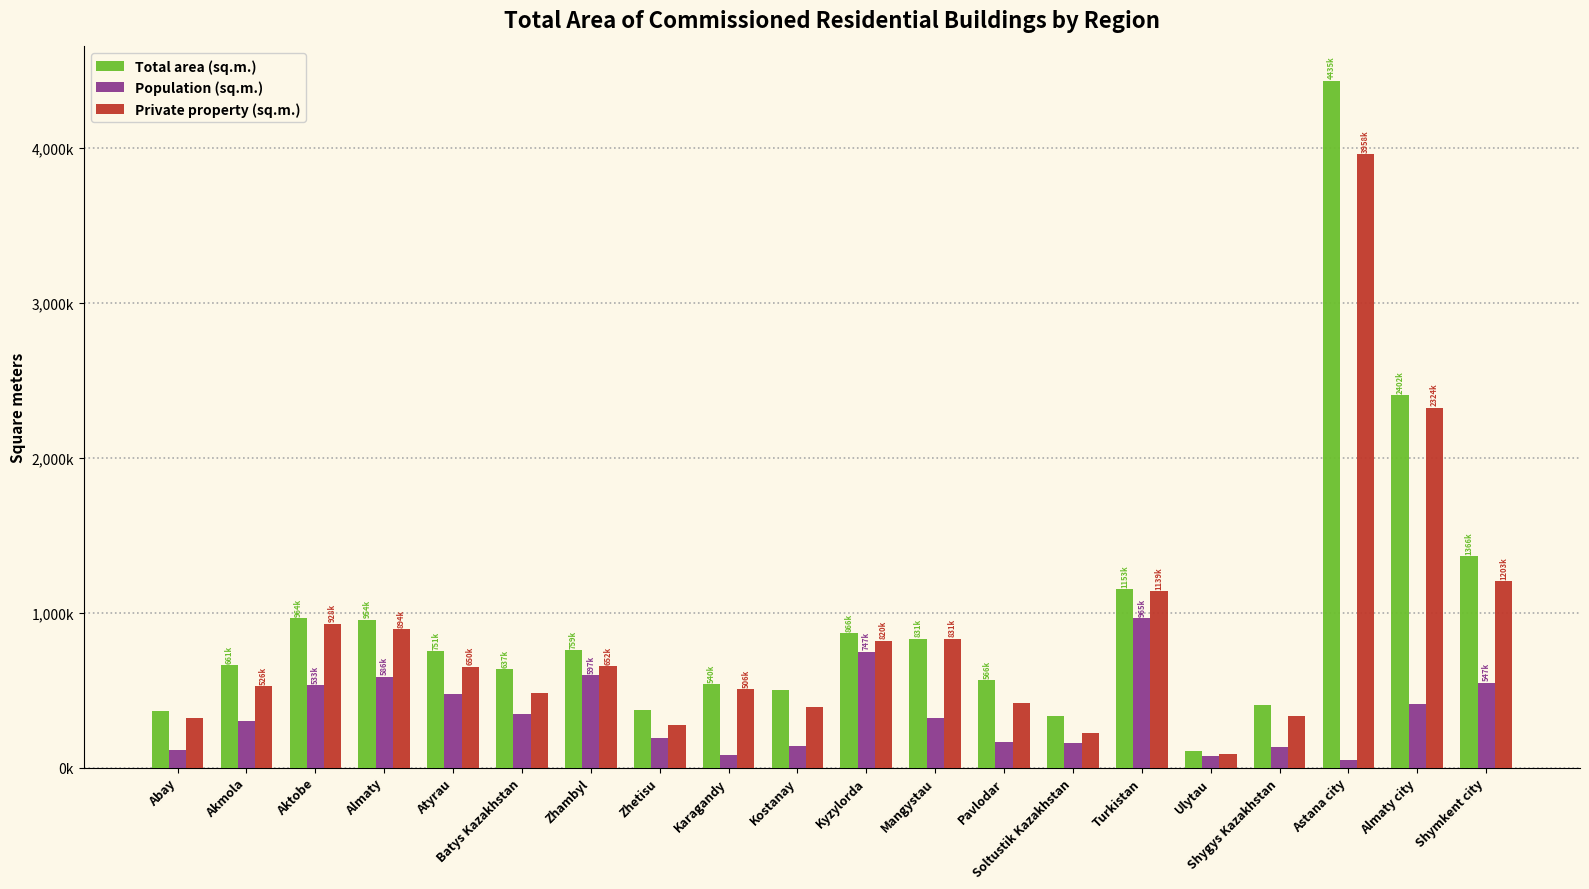

Rank the series at Turkistan from lowest to highest value.

Population (sq.m.), Private property (sq.m.), Total area (sq.m.)